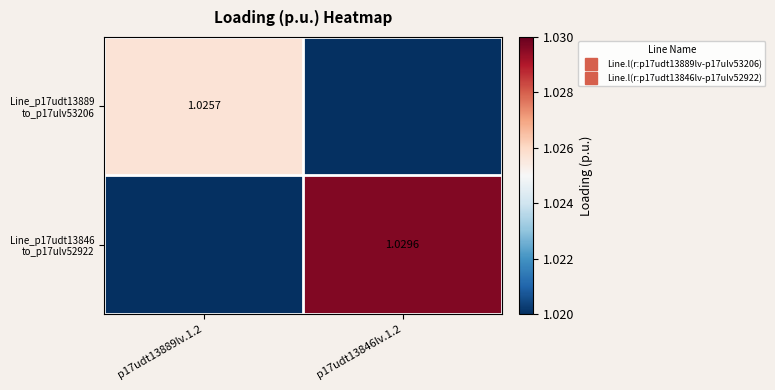

Is it true that Line_p17udt13889 to_p17ulv53206 equals 0.7 at p17udt13846lv.1.2?

False